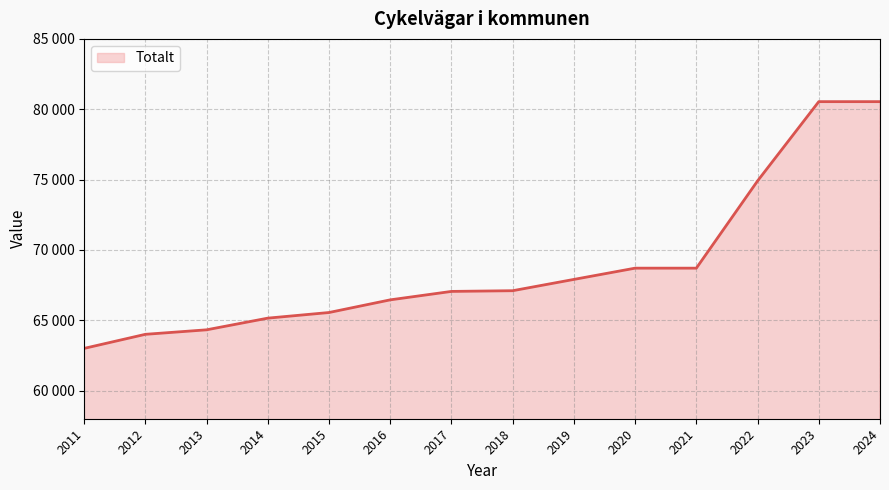

Between 2017 and 2020, which is larger?

2020